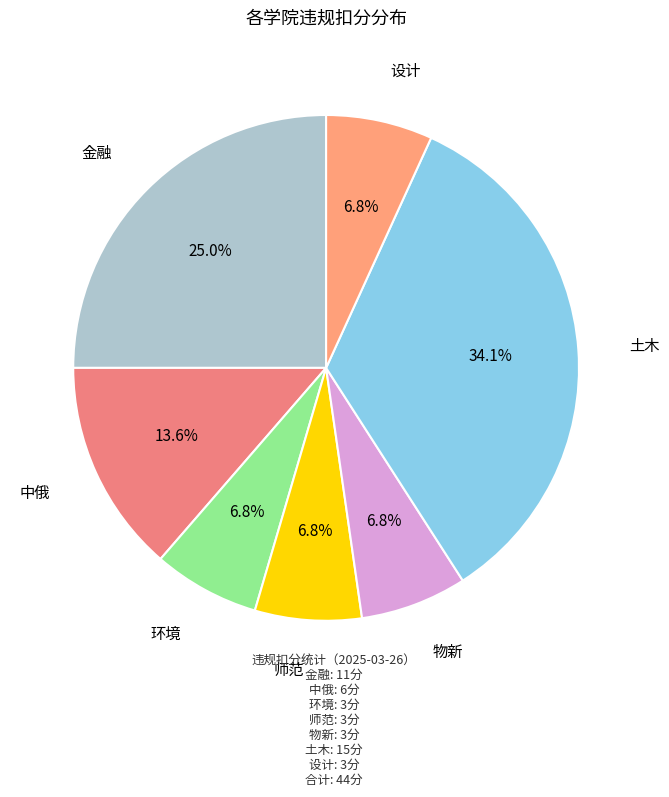

What is the largest slice in the pie chart?

土木